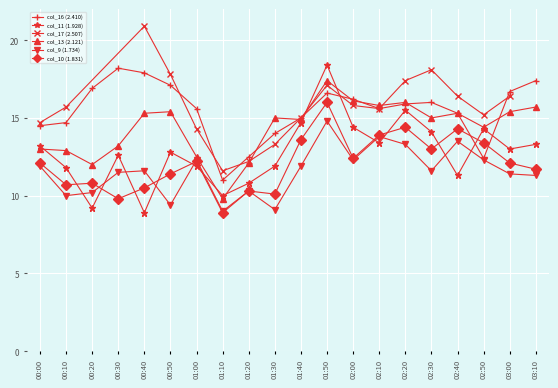

The value of col_13 (2.121) at 00:30 is 8.2. True or false?

False